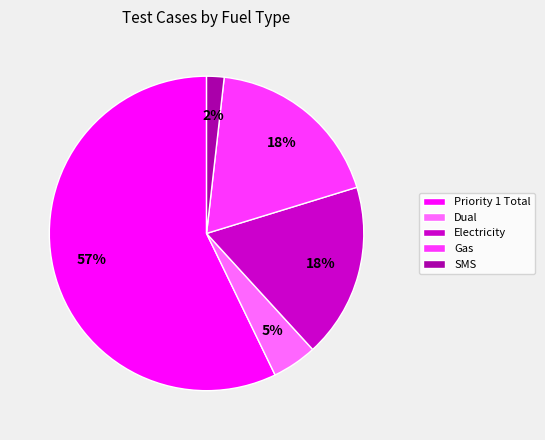

Count the number of slices in the pie.

5